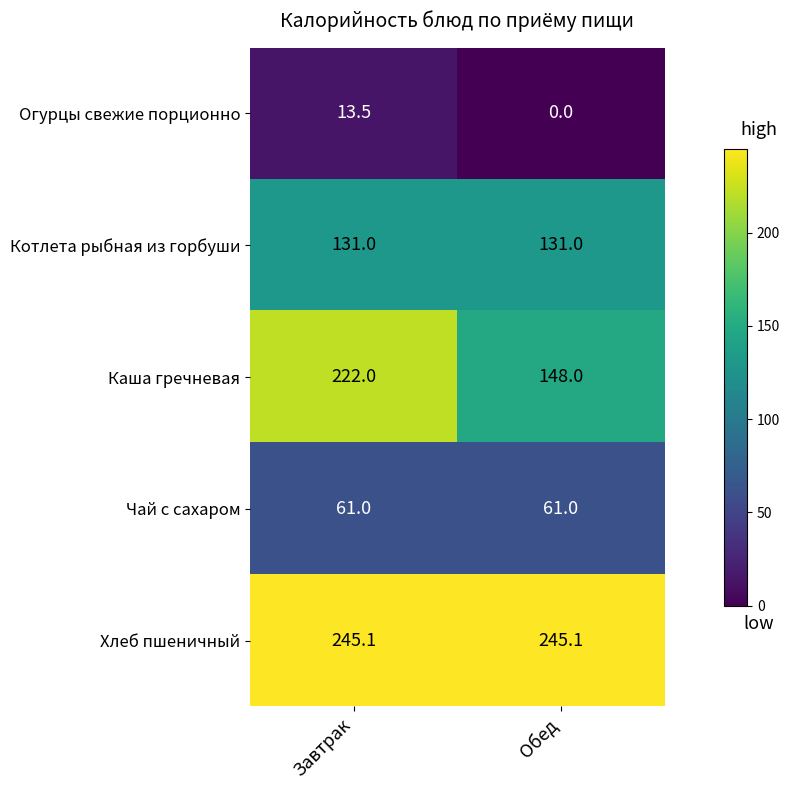

The value of Чай с сахаром at Обед is 61.0. True or false?

True